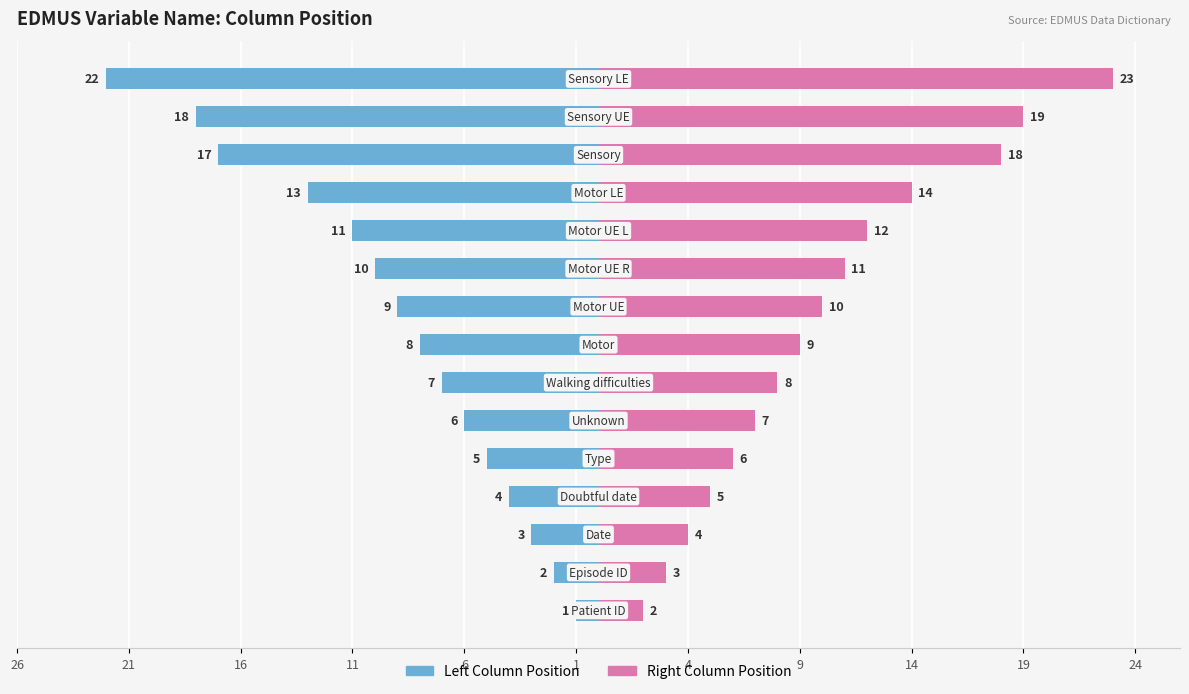

What is the greatest value displayed?

23